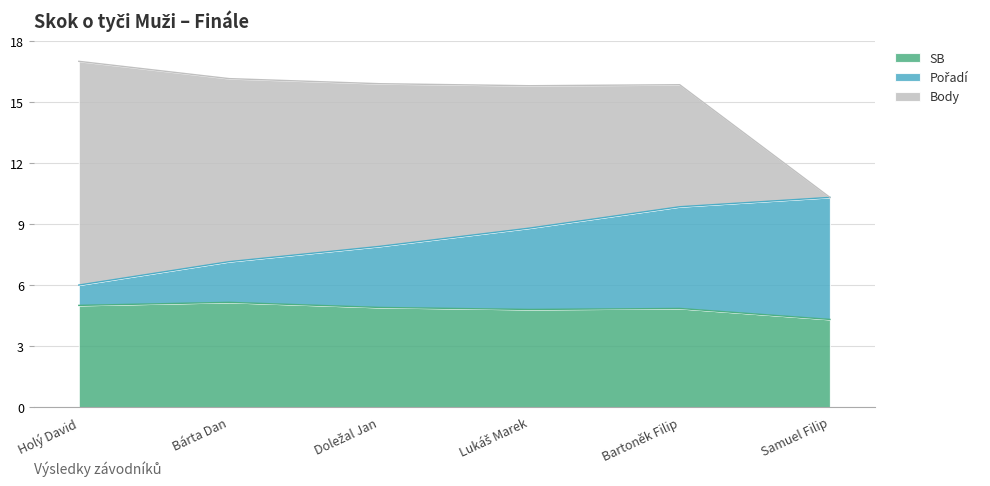

What is the total value across all series at Holý David?

17.0